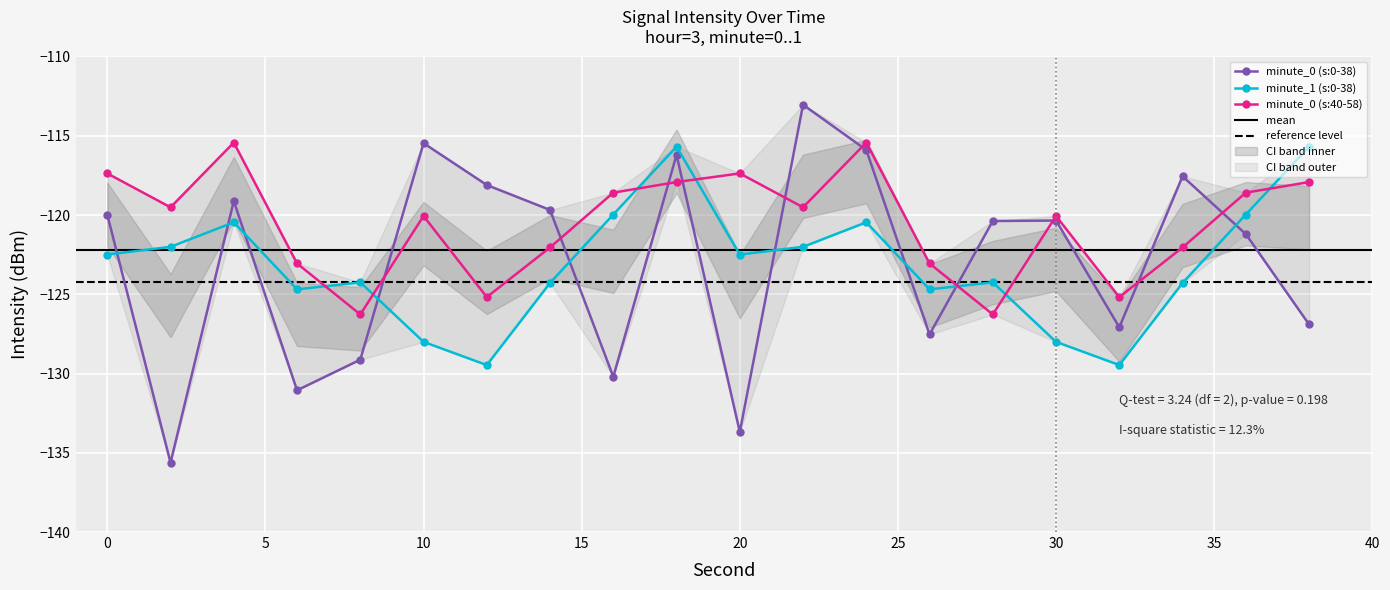

How many distinct data groups are displayed?

3